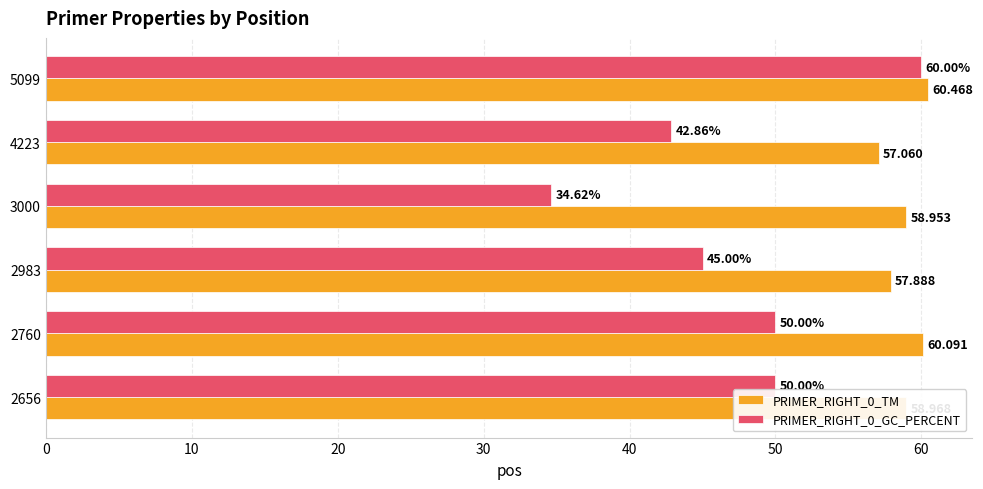

At which label does PRIMER_RIGHT_0_GC_PERCENT reach its minimum?

3000